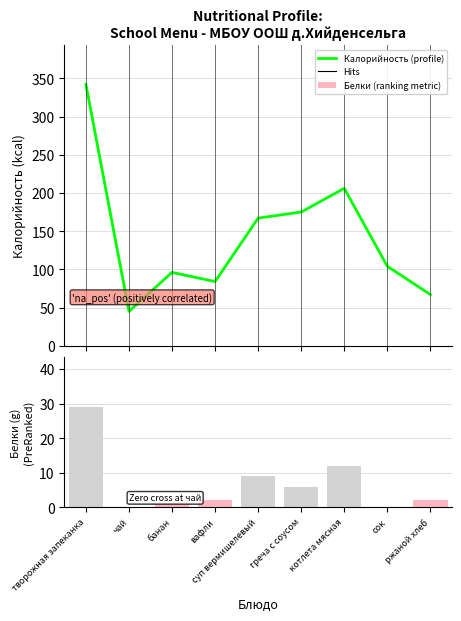

Reading left to right, transcribe all the data shown in this chart.

Калорийность: творожная запеканка=342	чай=45	банан=96	вафли=84	суп вермишелевый=167	греча с соусом=175	котлета мясная=206	сок=104	ржаной хлеб=67
Белки: творожная запеканка=29	чай=0	банан=1	вафли=2	суп вермишелевый=9	греча с соусом=6	котлета мясная=12	сок=0	ржаной хлеб=2